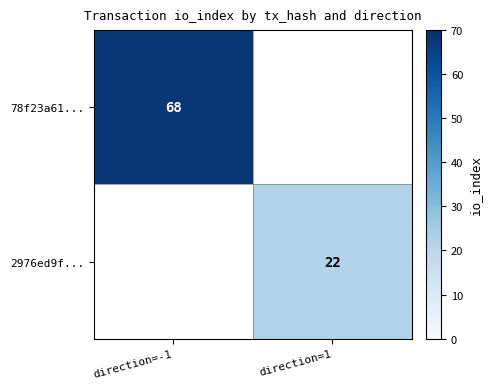

Is the value of 78f23a61... at direction=-1 greater than the value of 2976ed9f... at direction=1?

Yes